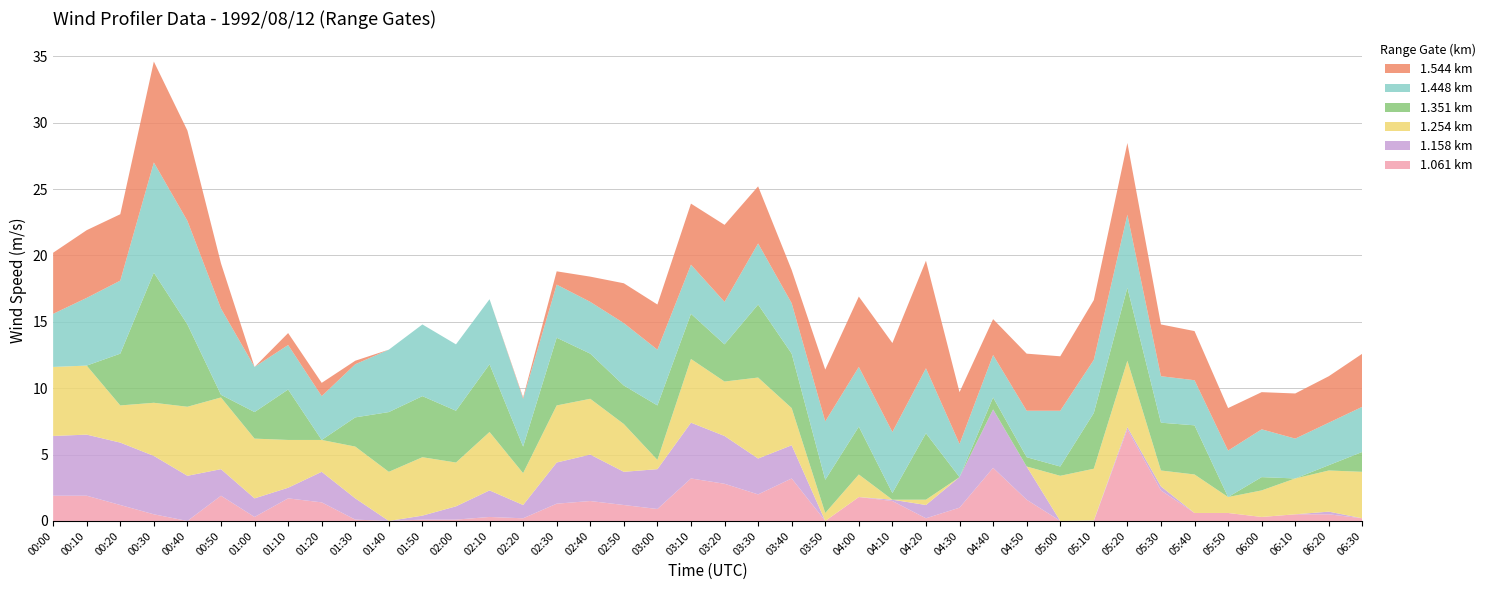

Which category has the highest value in the 1.061 km series?

05:20